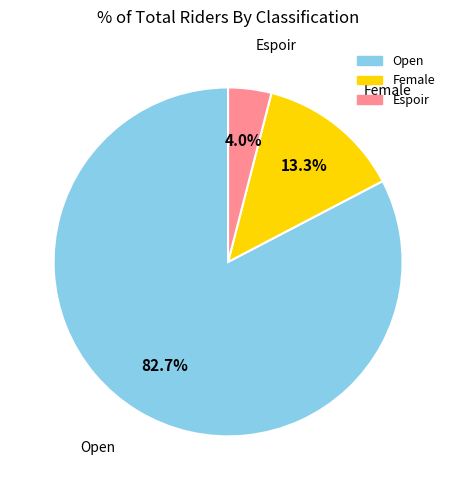

Which has a higher value, Open or Female?

Open